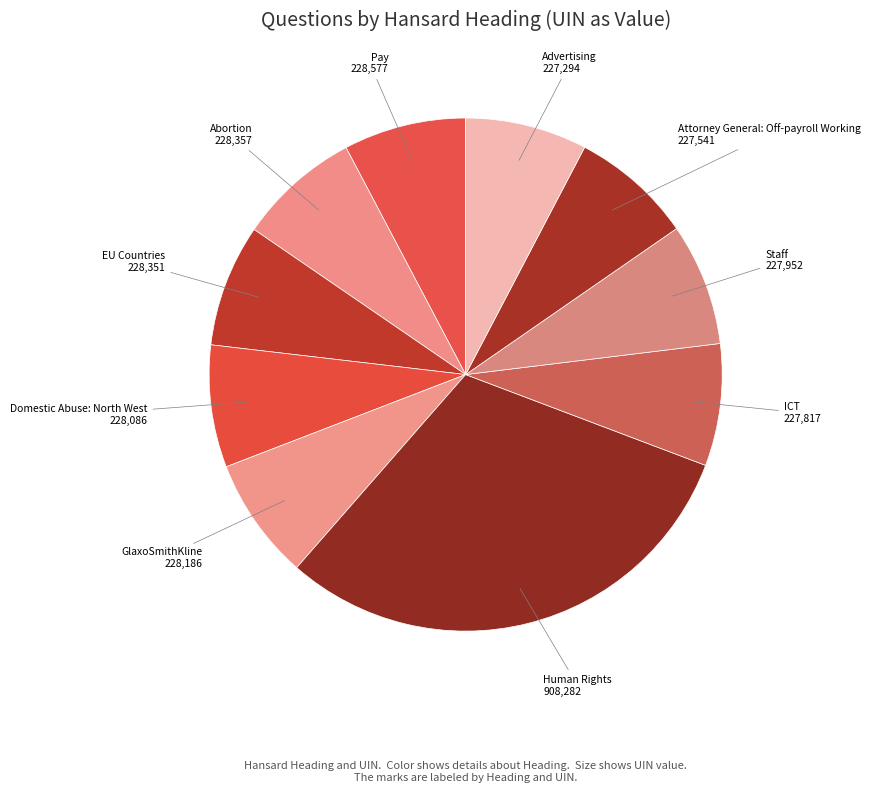

Does any single category account for the majority?

No